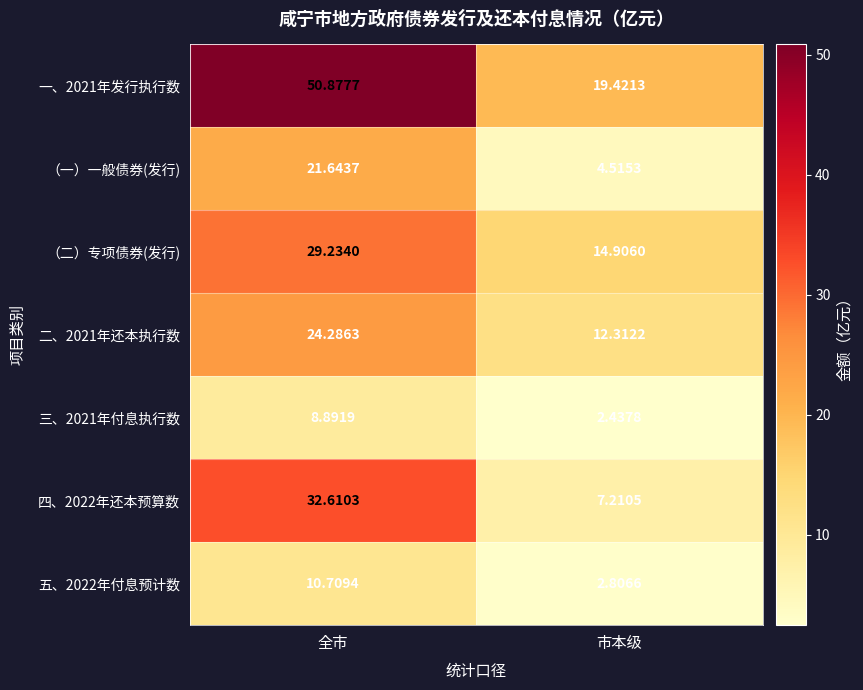

At how many categories does at least one series exceed 39?

1